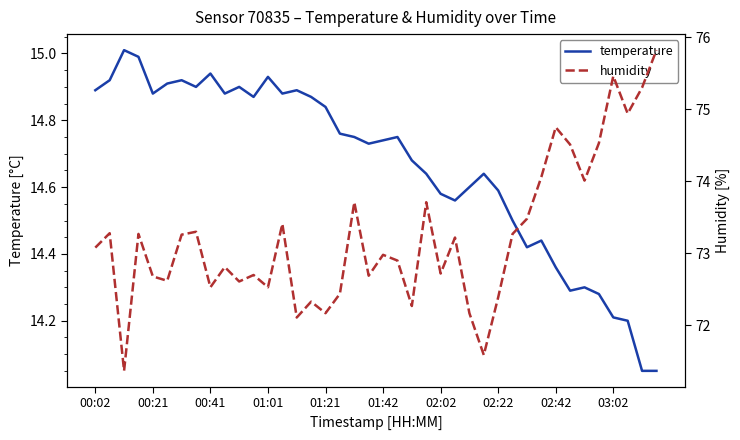

What position from the left is 02:42?

33